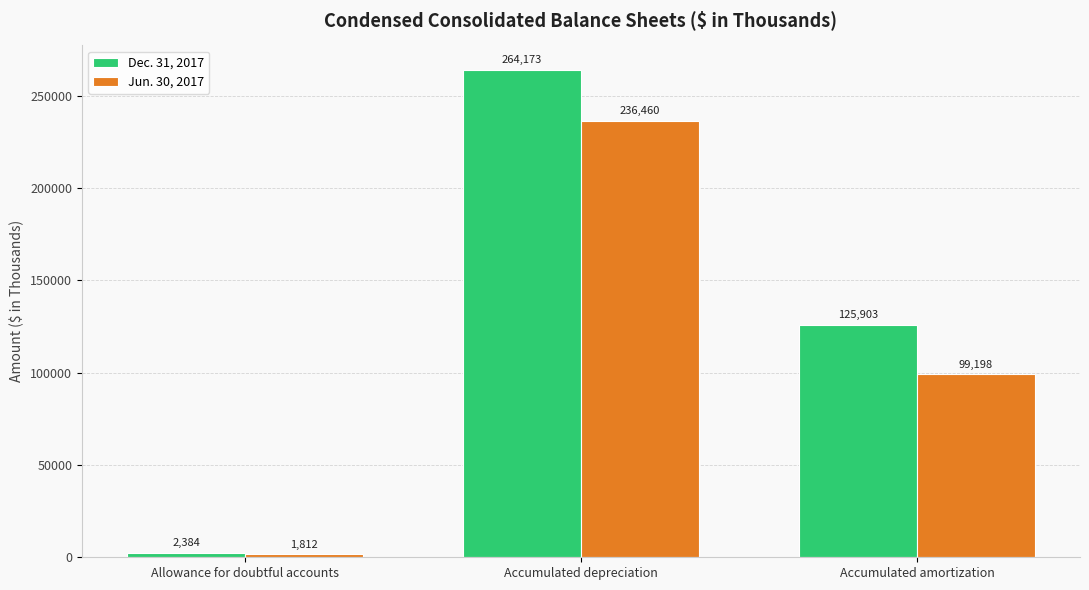

What is the average value of the Dec. 31, 2017 series?

130820